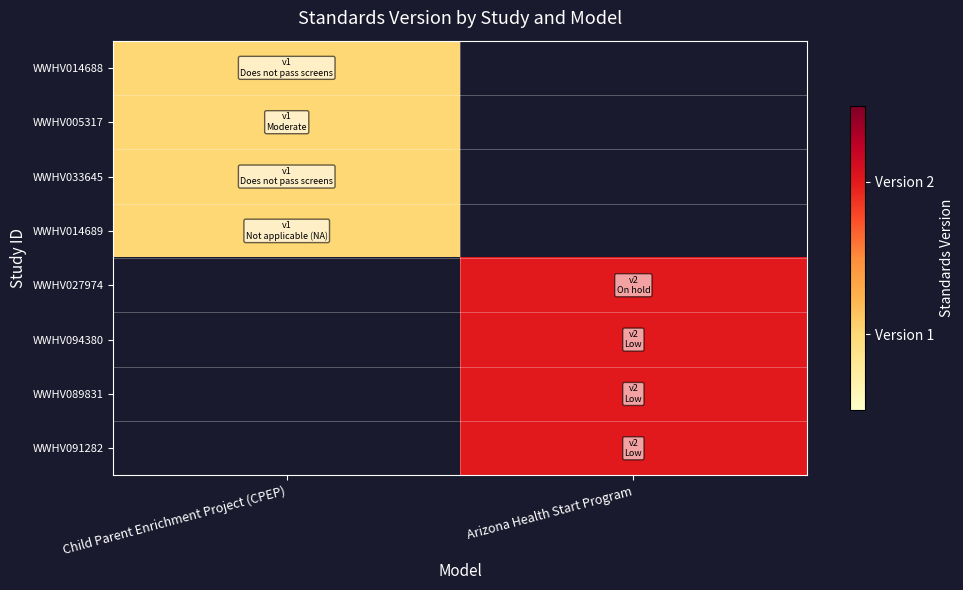

Is it true that WWHV089831 equals 2.0 at Arizona Health Start Program?

True